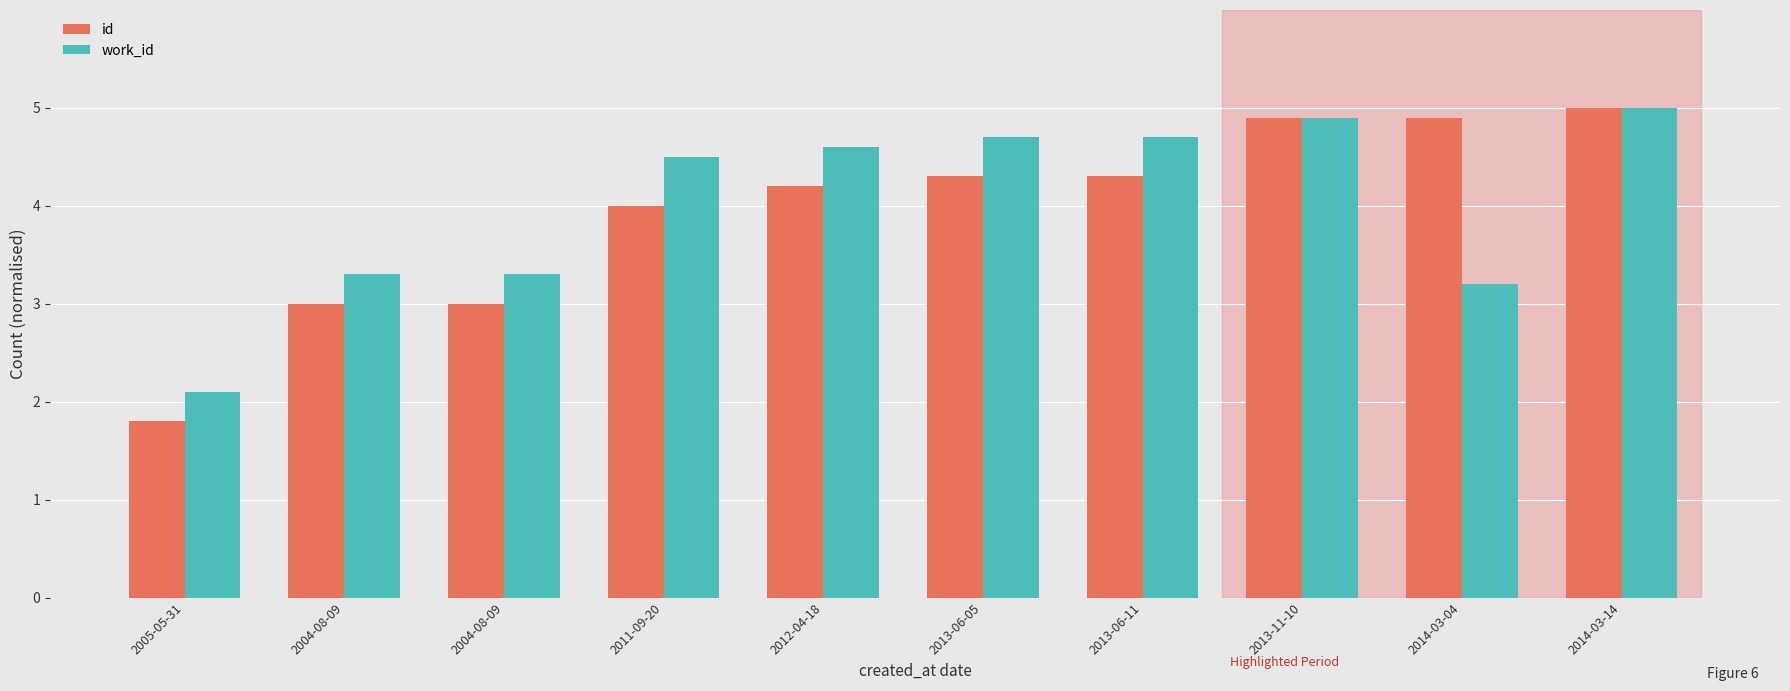

What is the maximum value for id?

5.0